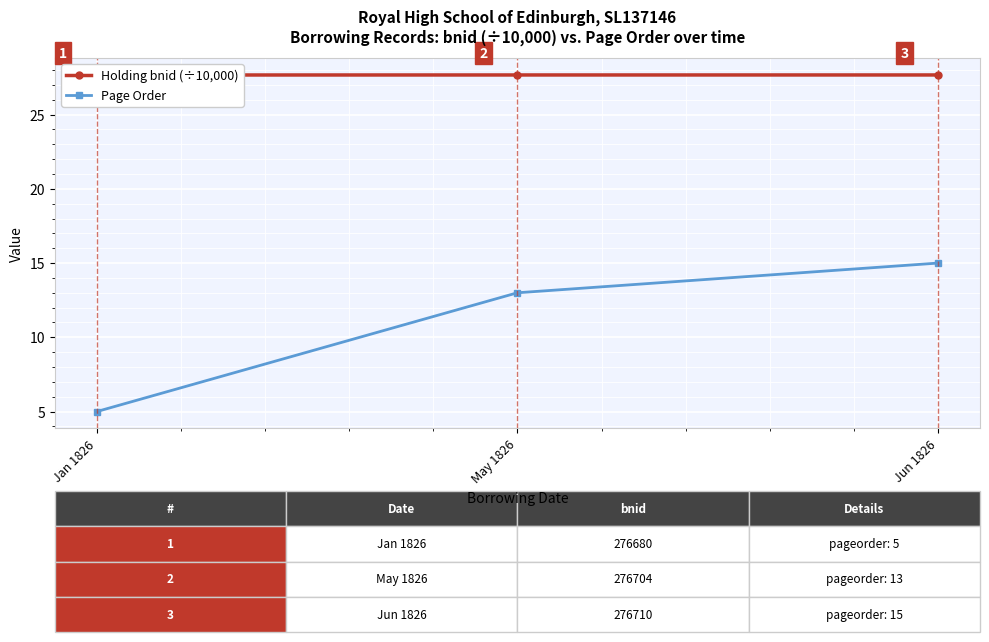

What are all the series names shown in the legend?

Holding bnid (÷10,000), Page Order